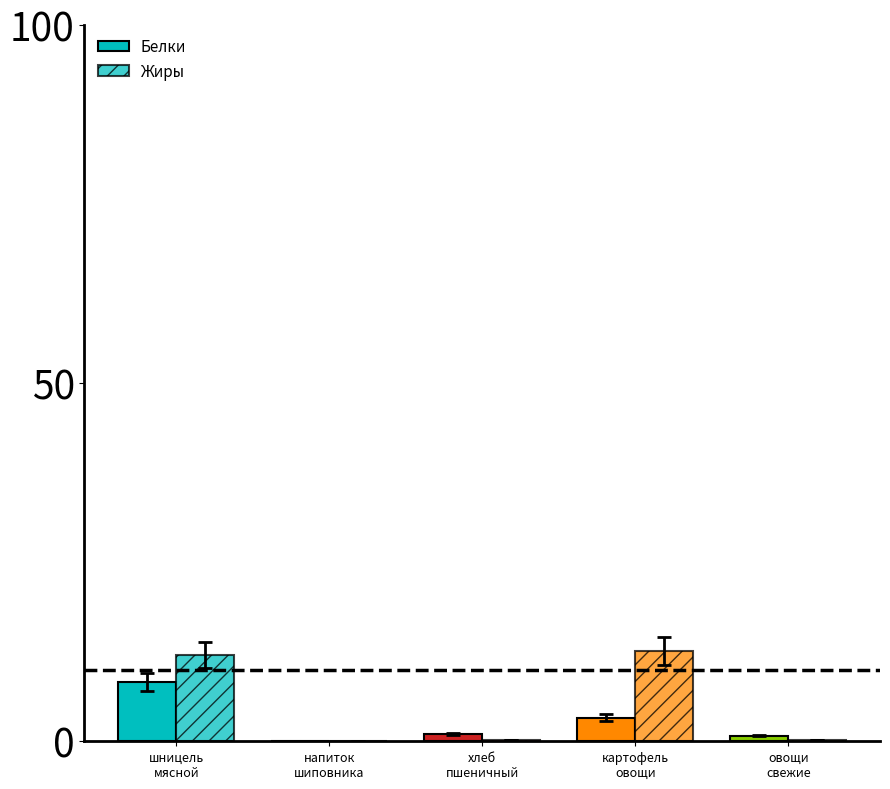

Which series changed the most between напиток
шиповника and хлеб
пшеничный?

Белки